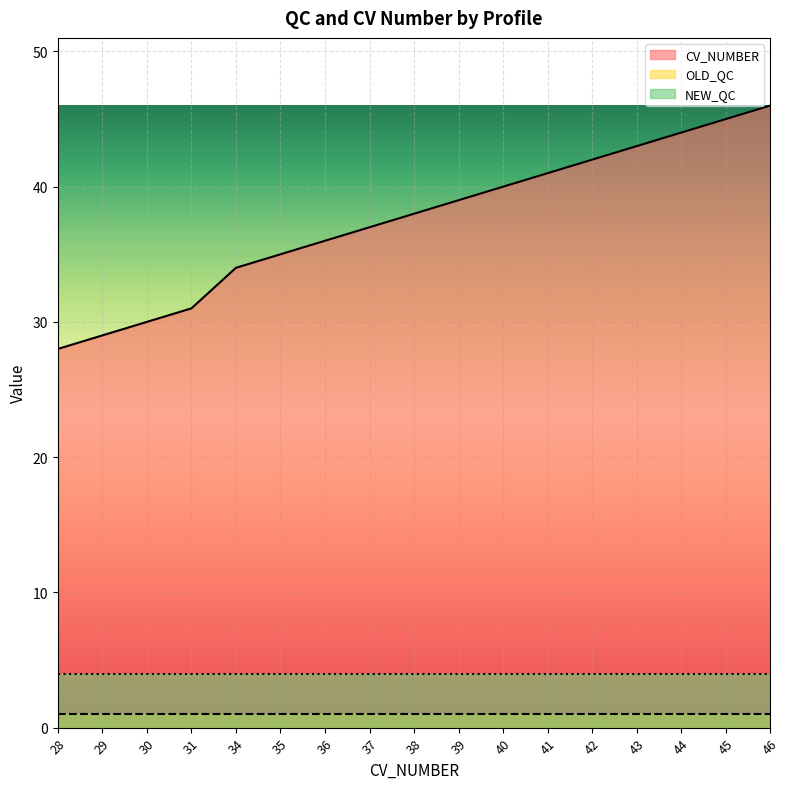

True or false: NEW_QC and CV_NUMBER intersect in this chart.

False